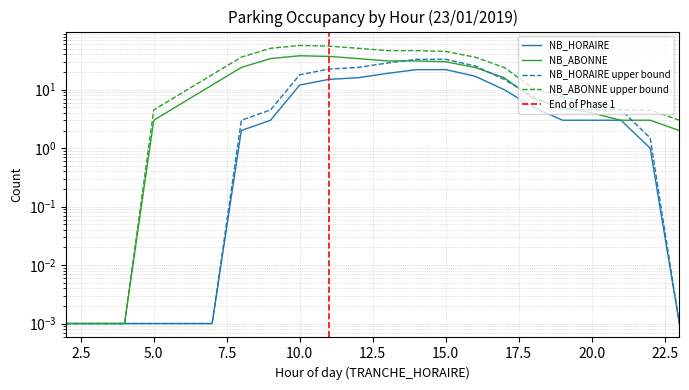

Where is the first local maximum for NB_ABONNE?

10